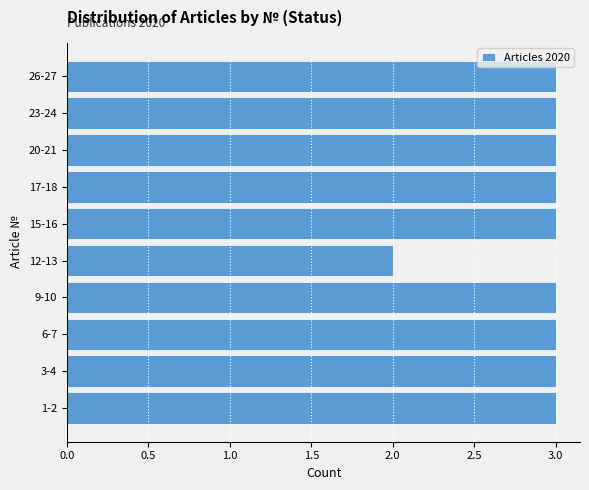

Reading bottom to top, list all the values displayed in this chart.

3	3	3	3	2	3	3	3	3	3